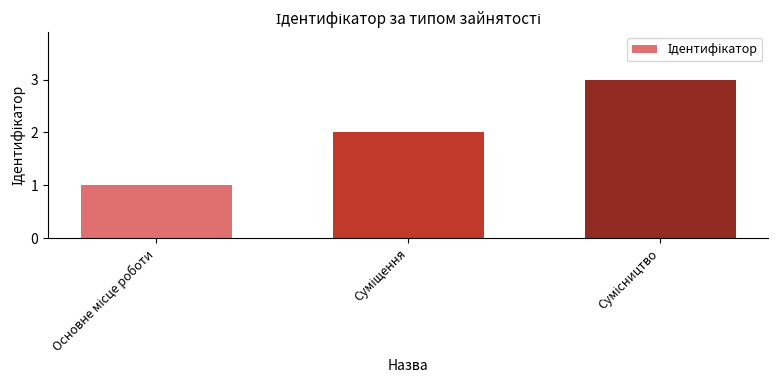

What is the greatest value displayed?

3